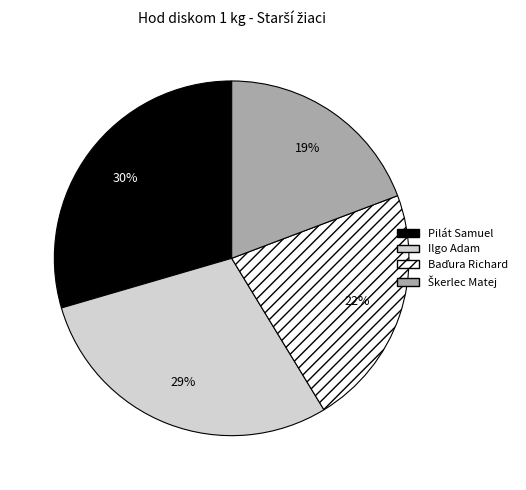

To the nearest percent, what is the average slice percentage?

25%